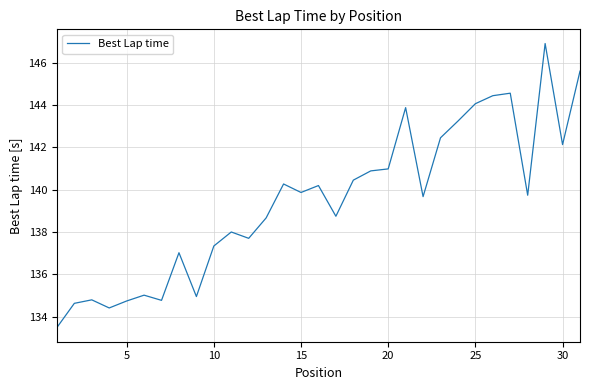

What is the smallest value displayed?

133.5